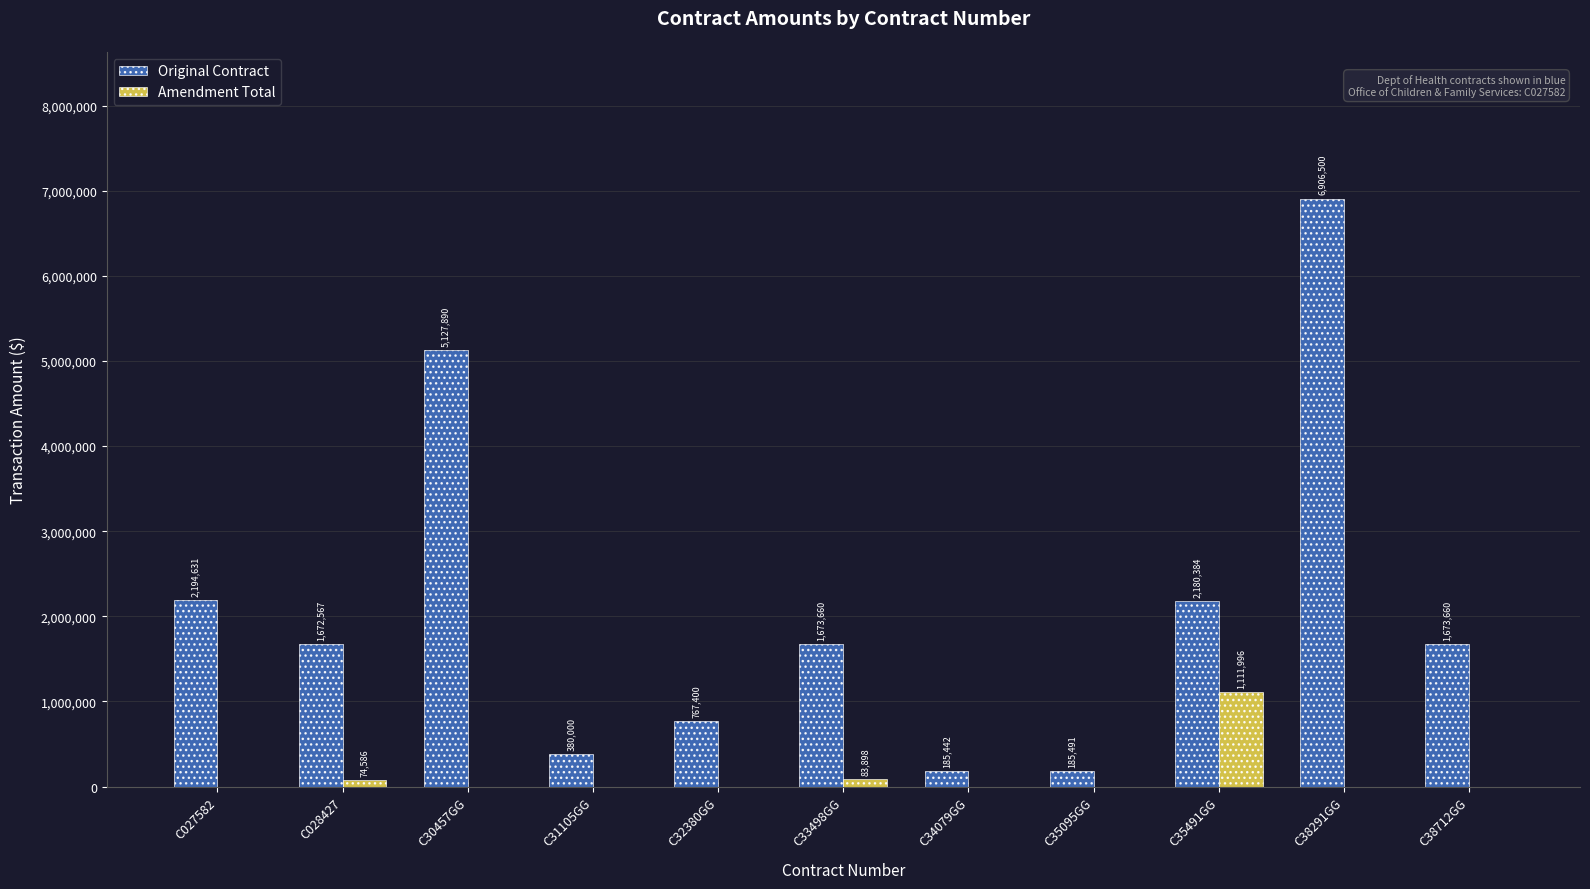

What is the difference between the Original Contract values at C32380GG and C34079GG?

581958